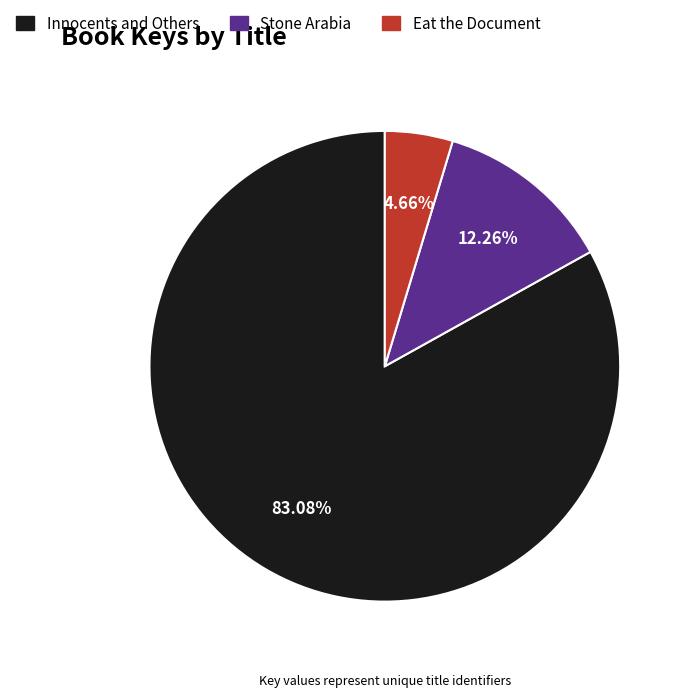

Approximately how many times larger is the value at Stone Arabia compared to Eat the Document?

2.6